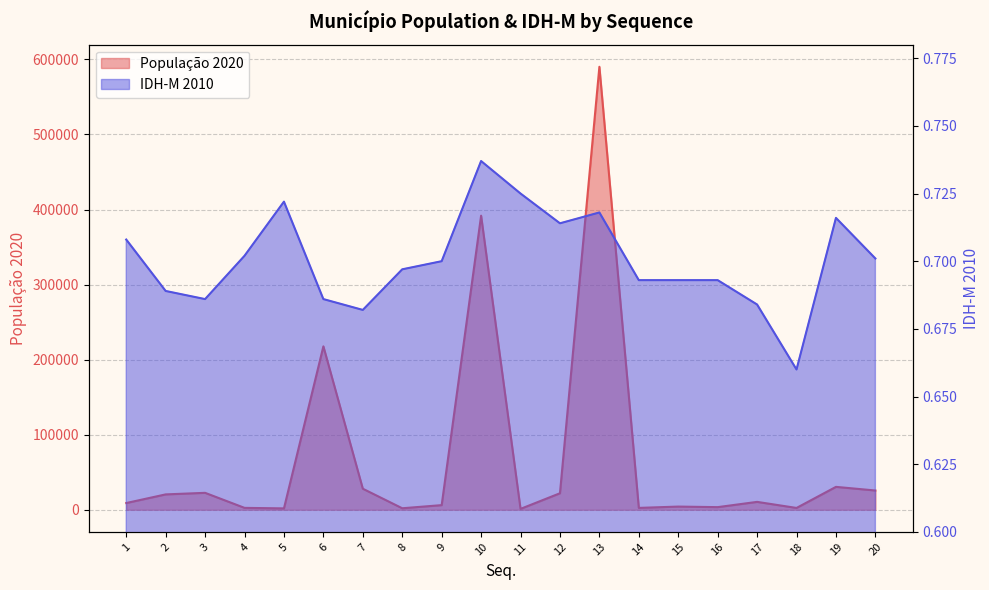

Rank the series by their average value, from highest to lowest.

População 2020, IDH-M 2010